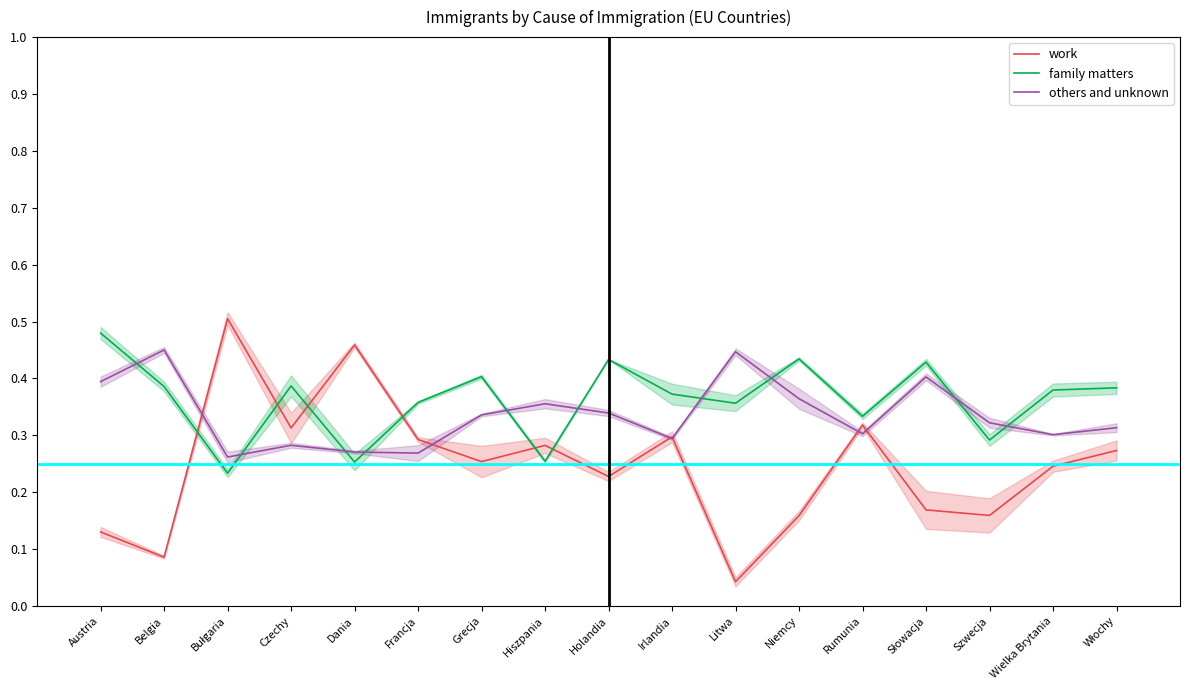

How many intersections are there between family matters and work?

6